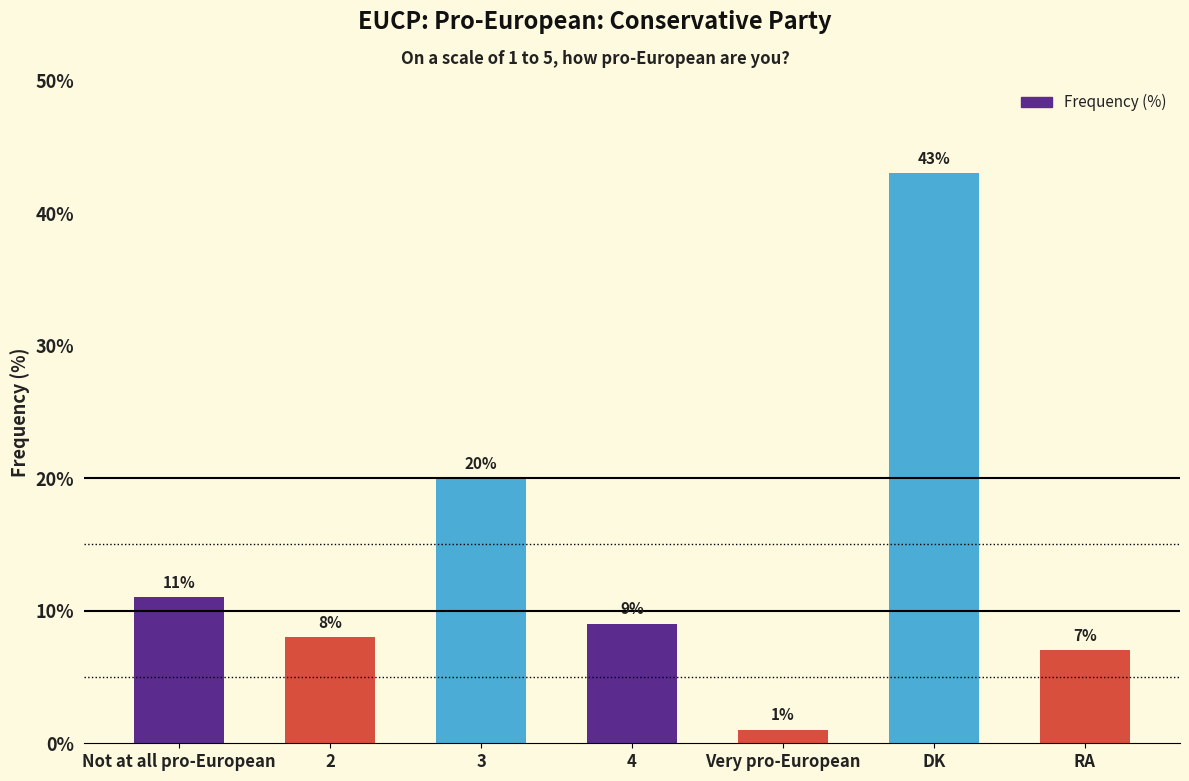

What is the change in value from 4 to Very pro-European?

-8